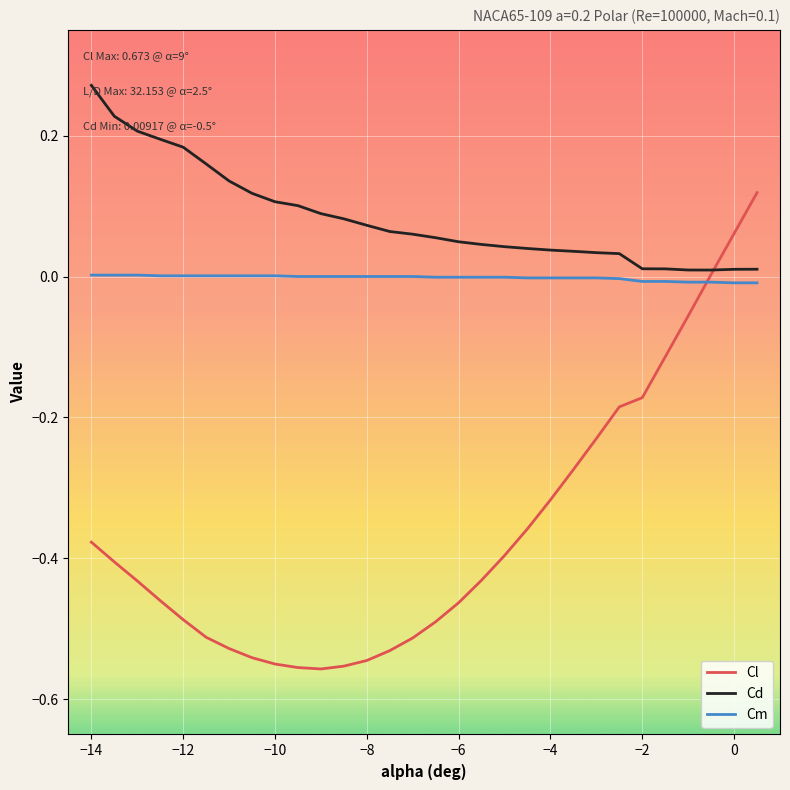

Which series has the largest total across all categories?

Cd